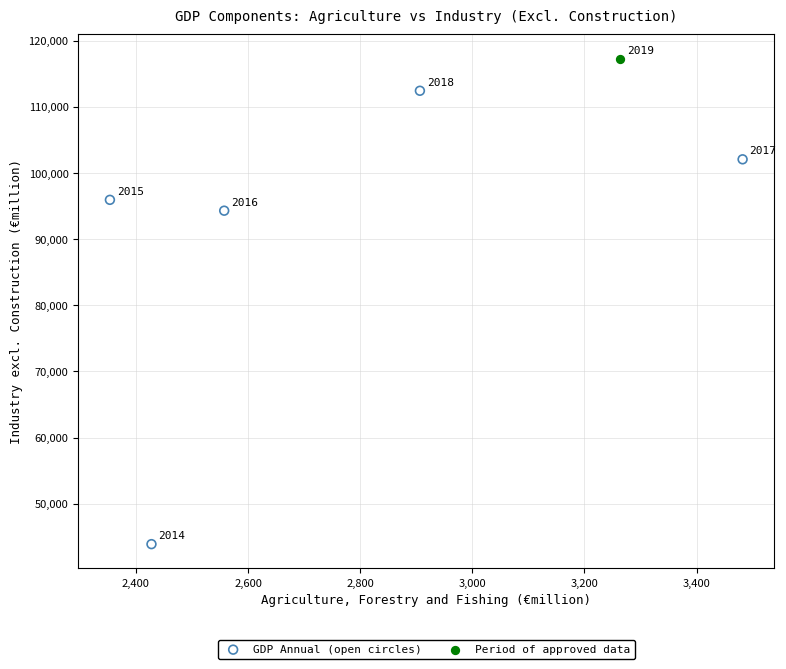

What are all the series names shown in the legend?

GDP Annual (open circles), Period of approved data